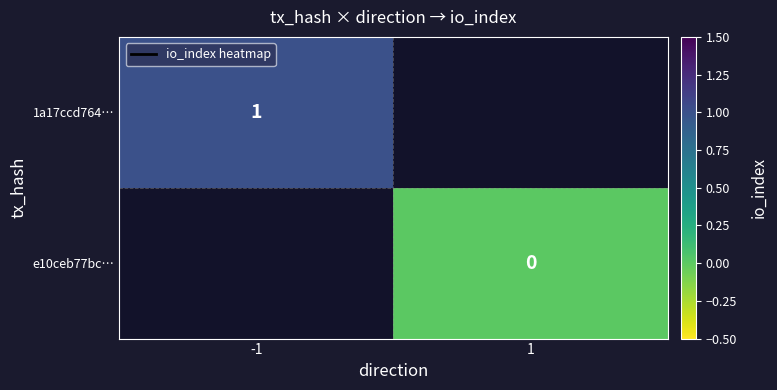

Which category has the highest value in the 1a17ccd764… series?

-1